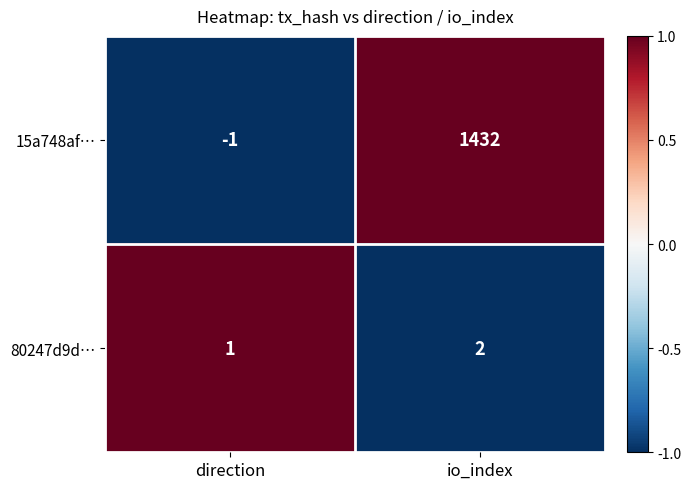

Reading right to left, list all the values displayed in this chart.

15a748af…: io_index=1432	direction=-1
80247d9d…: io_index=2	direction=1